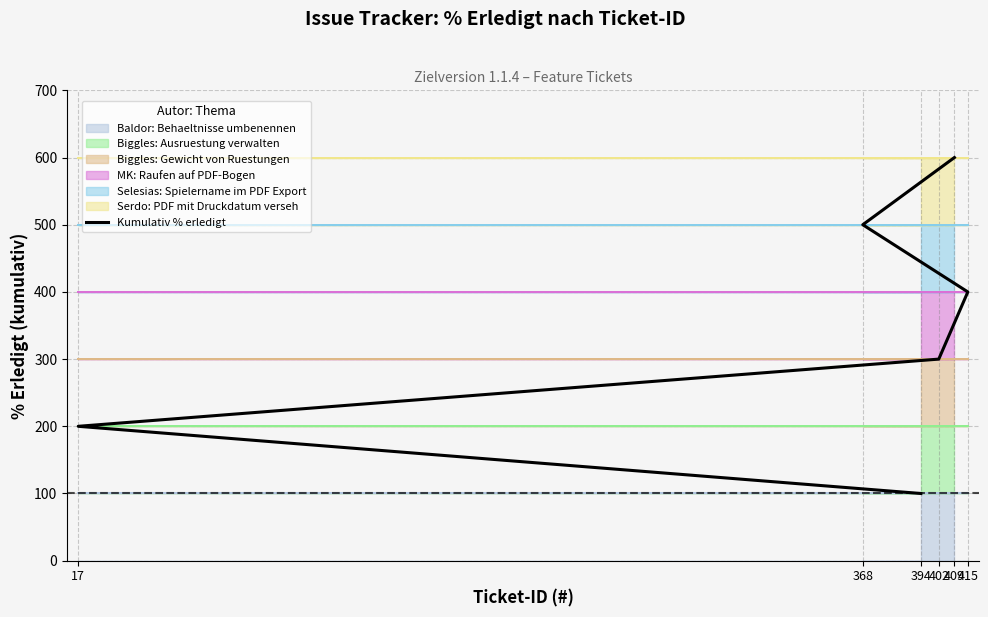

Is it true that the value at 17 is 200?

True